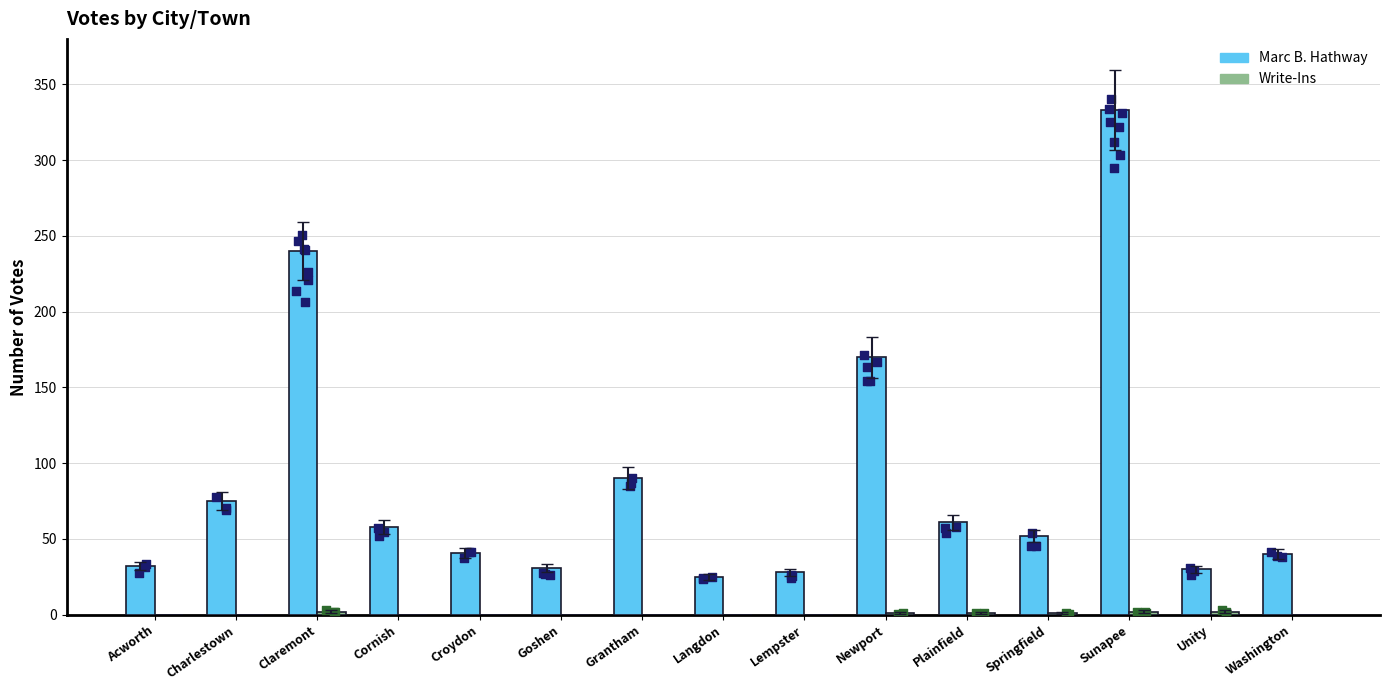

What are all the series names shown in the legend?

Marc B. Hathway, Write-Ins